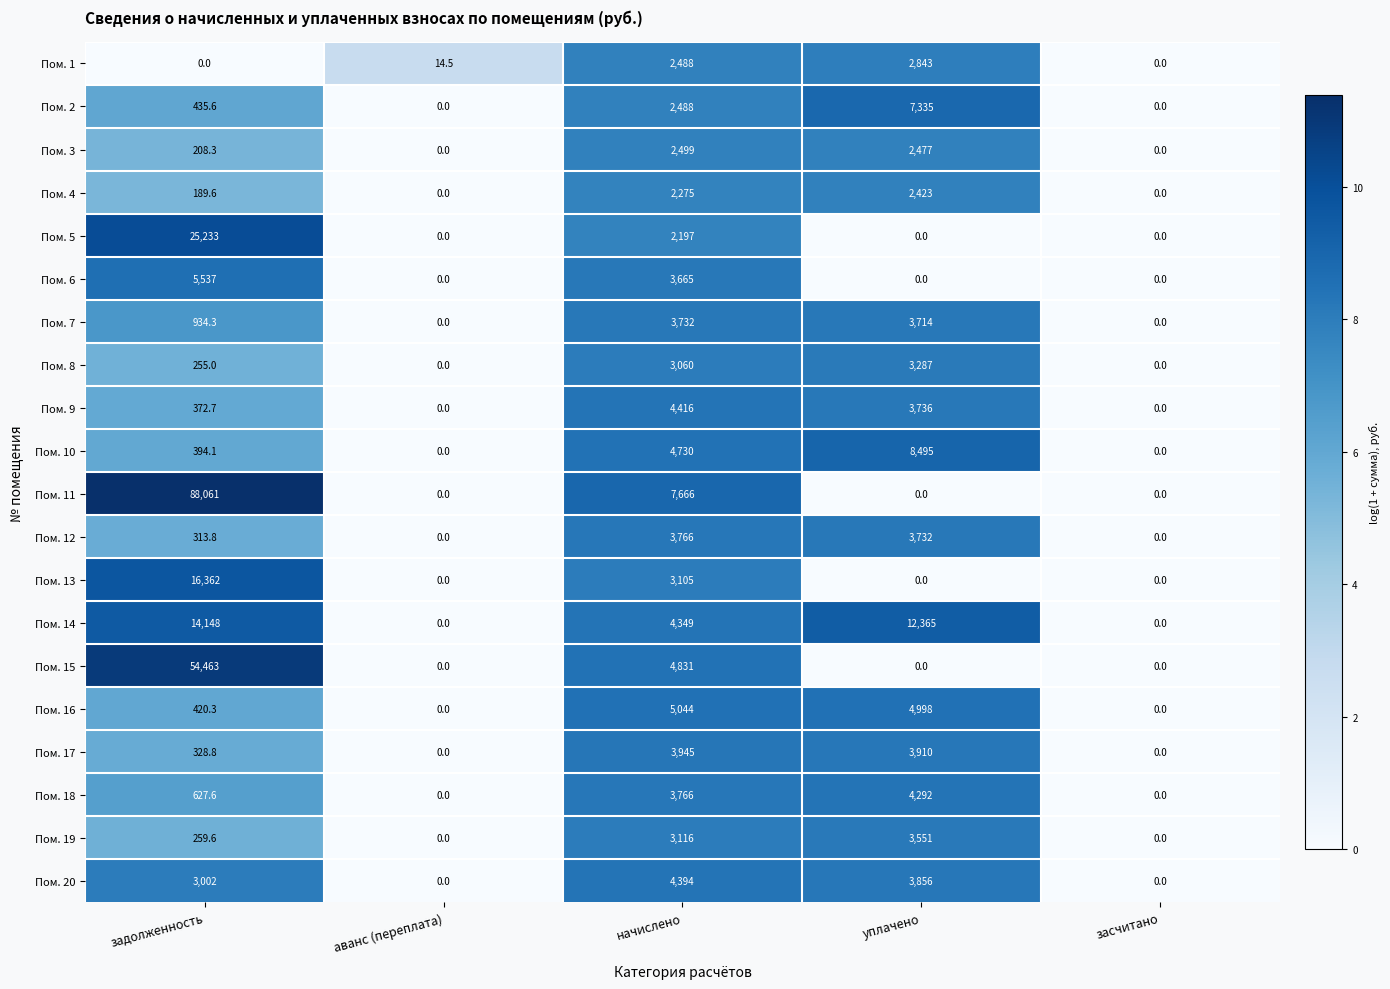

What is the total value across all series at задолженность?

211545.7